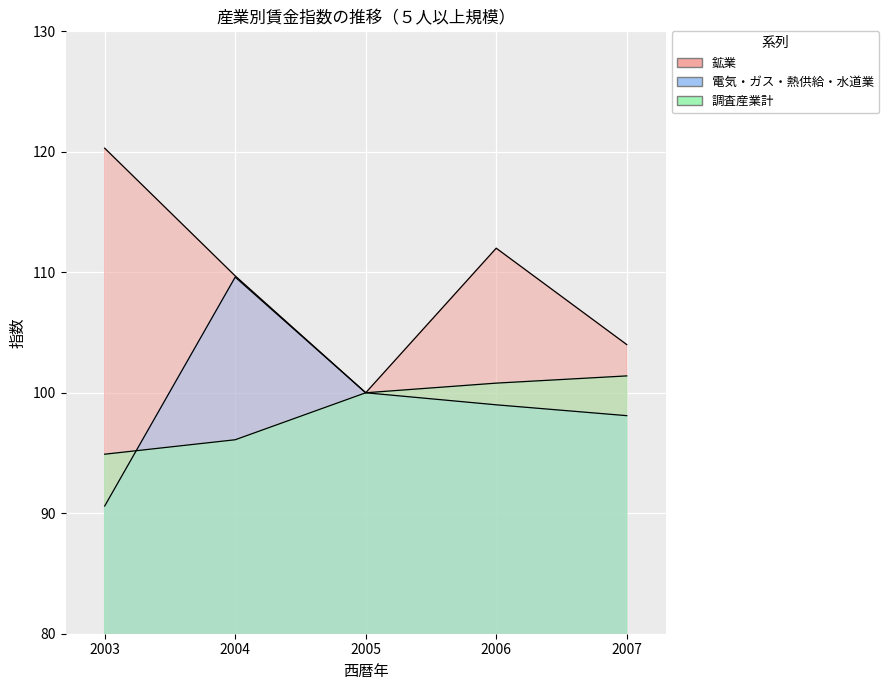

Is the value of 電気・ガス・熱供給・水道業 at 2004 greater than the value of 鉱業 at 2004?

No